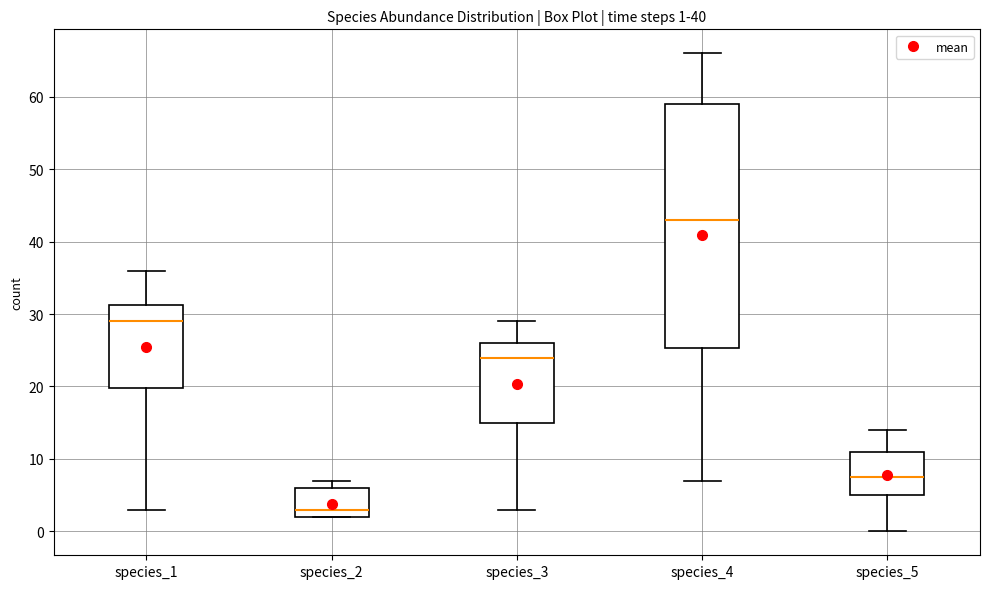

Comparing the boxes themselves (not the whiskers), which one is the tallest?

species_4